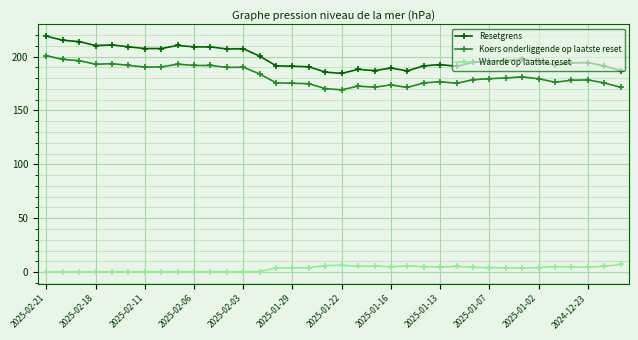

What are all the series names shown in the legend?

Resetgrens, Koers onderliggende op laatste reset, Waarde op laatste reset